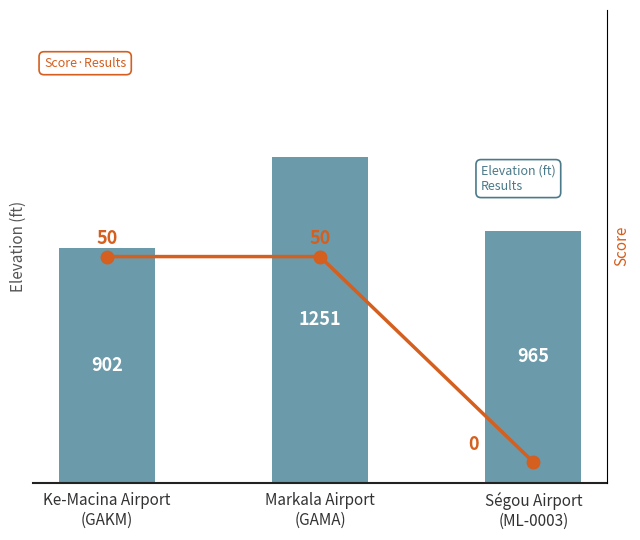

Which series has the largest total across all categories?

Elevation (ft)